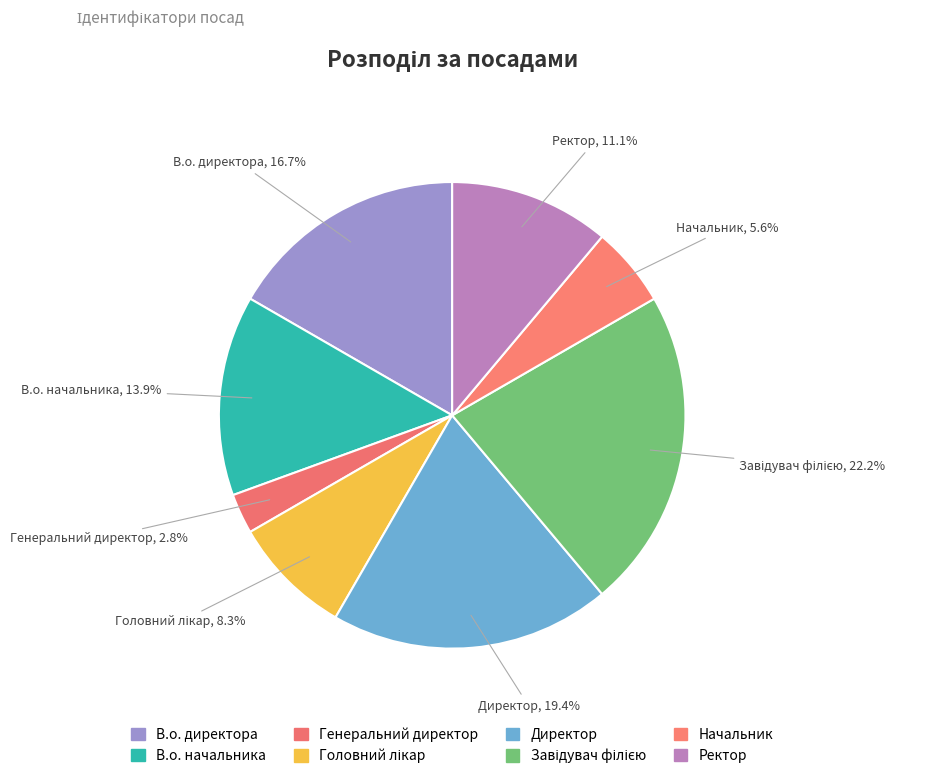

What portion of the pie excludes В.о. начальника?

86.1%